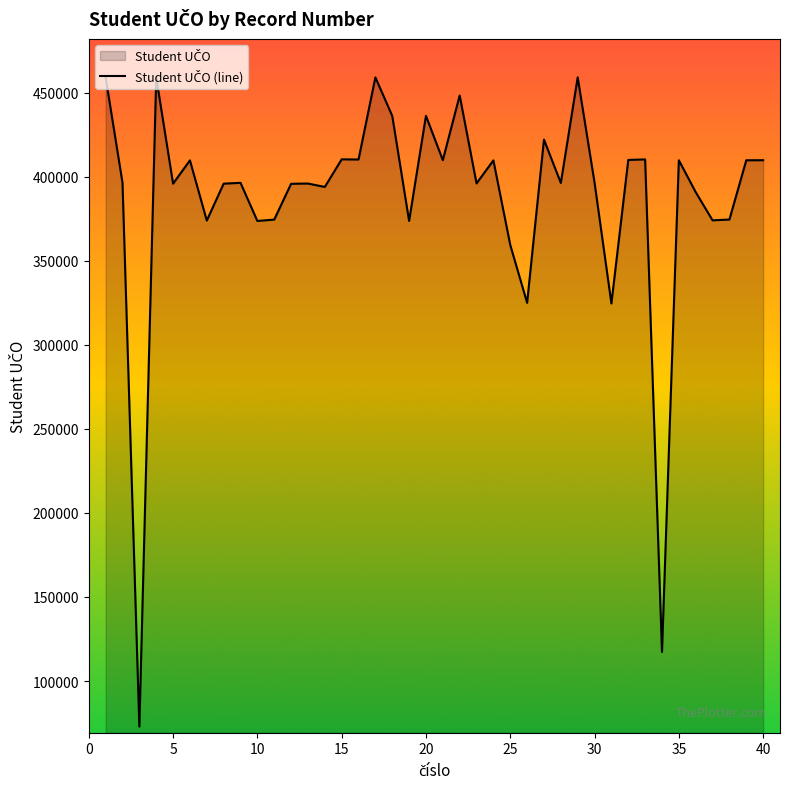

List the labels in order of value, largest first.

17, 29, 1, 4, 22, 20, 18, 27, 15, 33, 16, 32, 21, 40, 39, 35, 6, 24, 30, 2, 9, 28, 23, 13, 5, 8, 12, 14, 36, 38, 11, 37, 7, 19, 10, 25, 26, 31, 34, 3